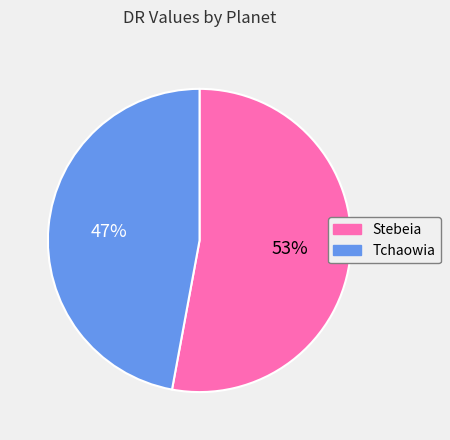

Is the sum of Tchaowia and Stebeia greater than half?

Yes